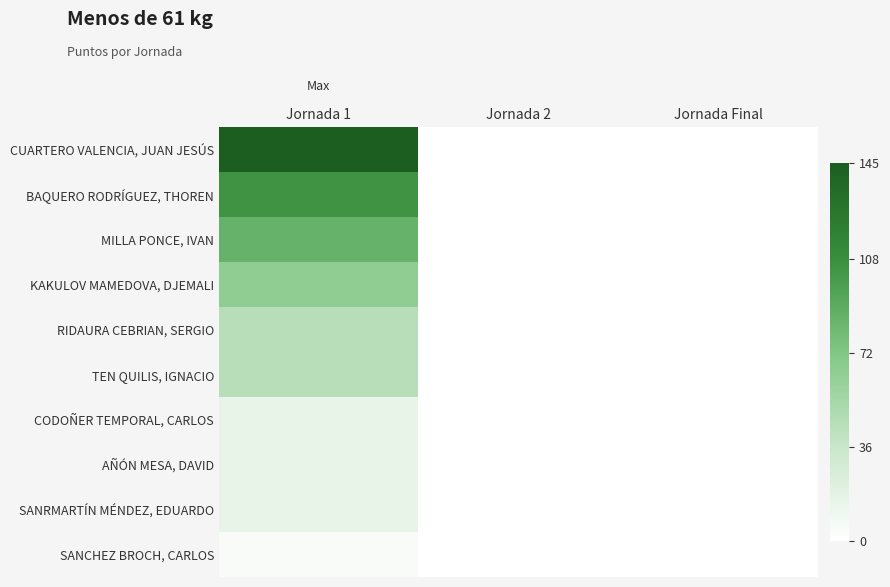

At which category is the sum across all series the highest?

Jornada 1